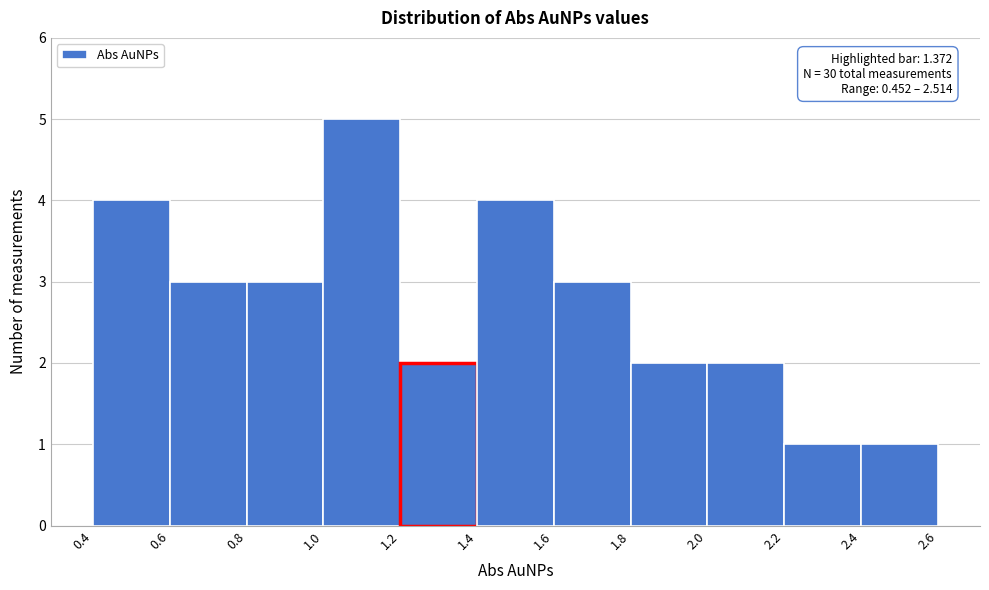

Which range on the x-axis has the tallest bar?

1.0 to 1.2